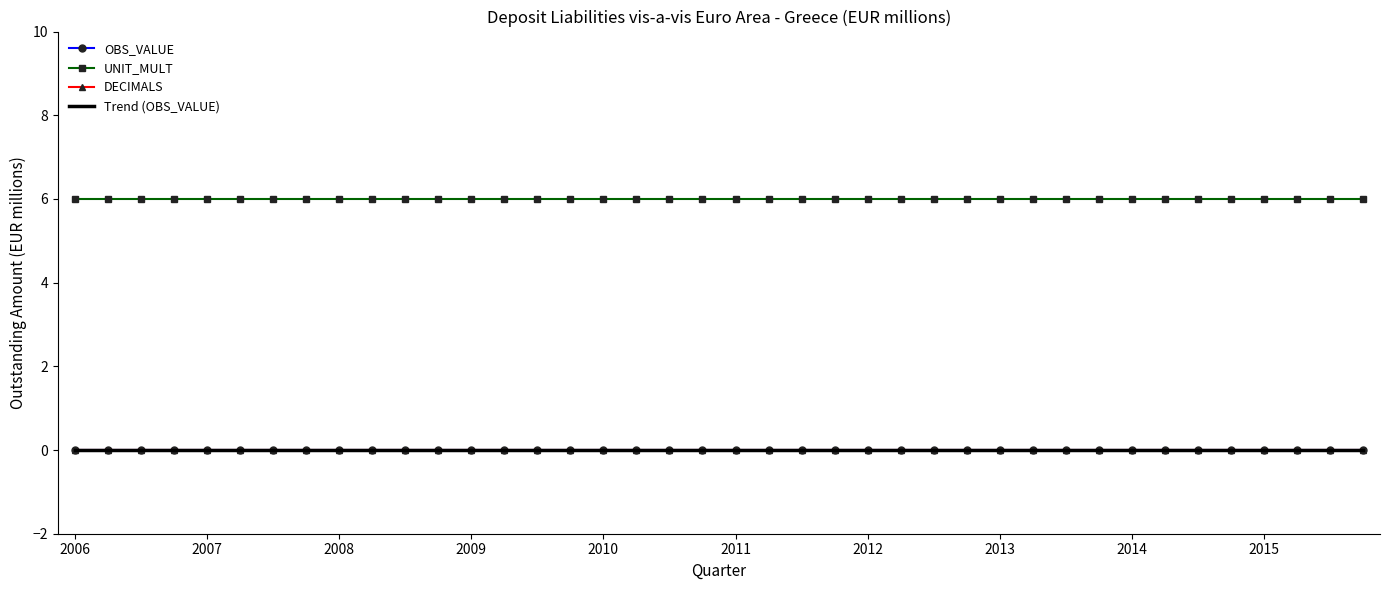

Is this an area chart (filled region under the line)?

No